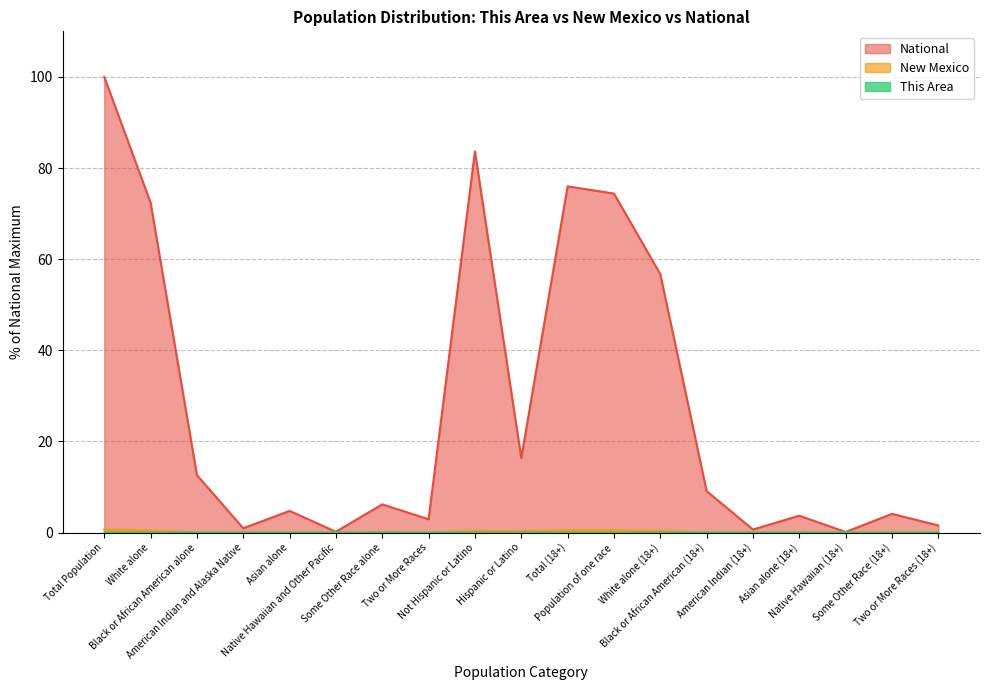

Which category has the lowest value in the National series?

Native Hawaiian (18+)